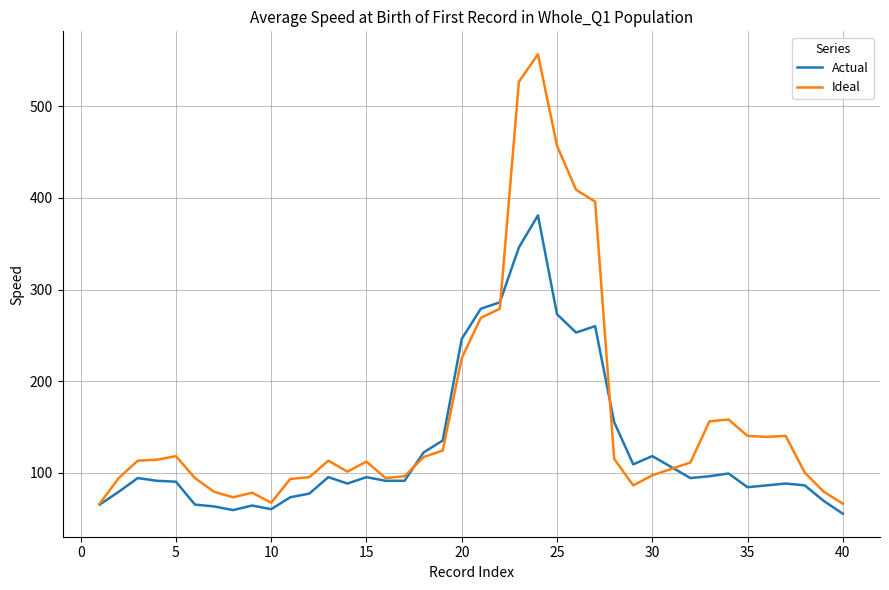

What are all the series names shown in the legend?

Actual, Ideal